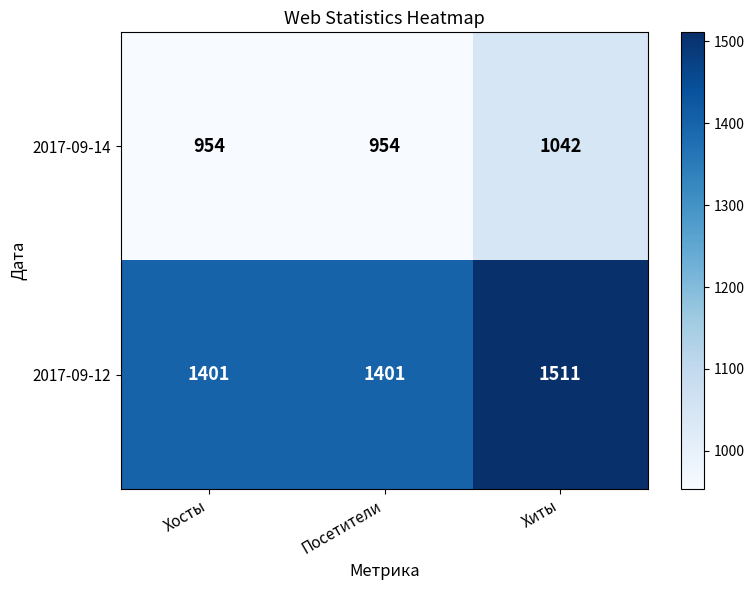

Between Хосты and Хиты, which series saw the biggest shift?

2017-09-12